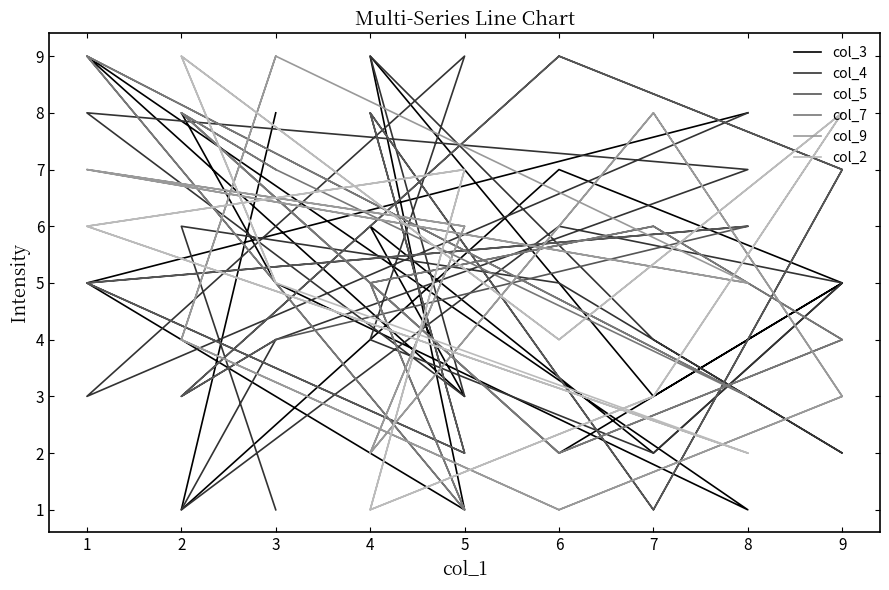

After their last crossing, which series has the higher values: col_5 or col_7?

col_5